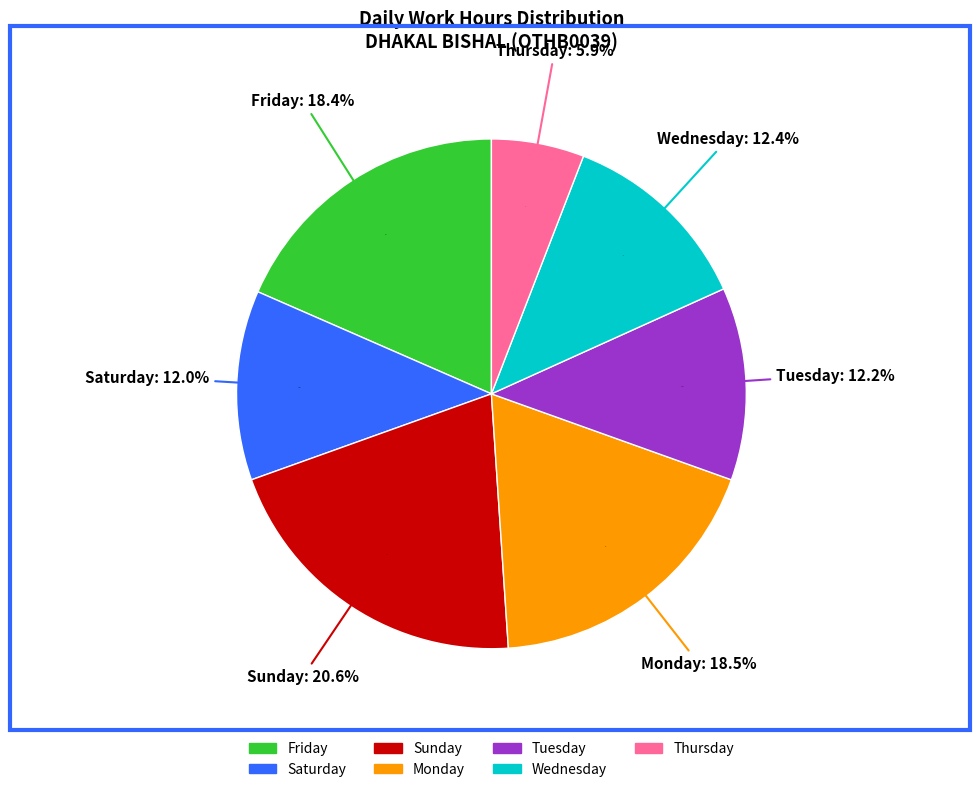

The 21-Sun slice represents 1% of the pie. True or false?

False